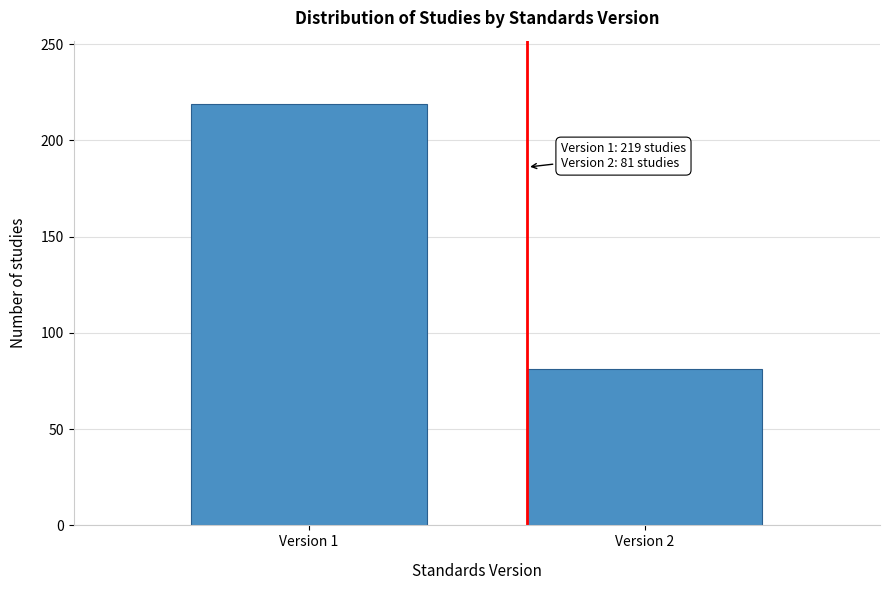

Reading left to right, extract all data points from this chart.

Version 1=219	Version 2=81